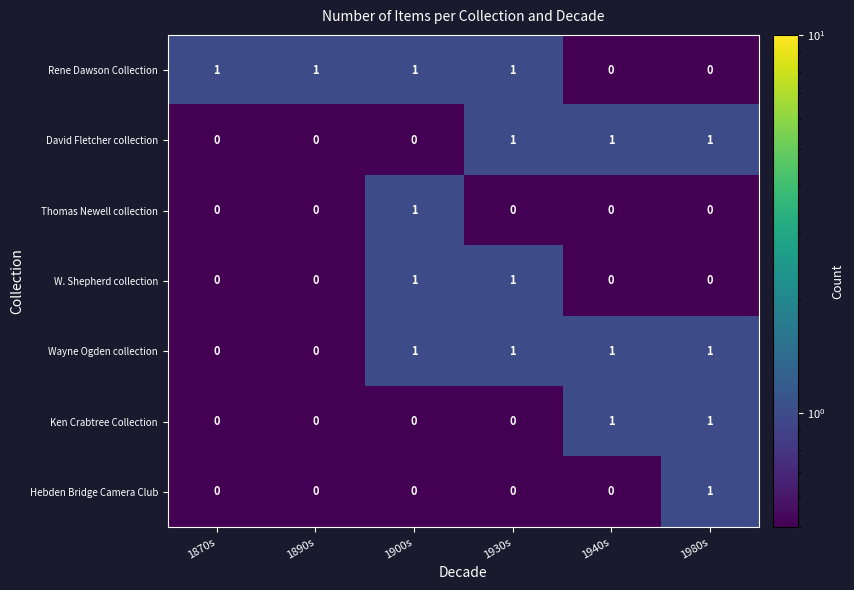

Is the value of W. Shepherd collection at 1940s greater than the value of David Fletcher collection at 1930s?

No